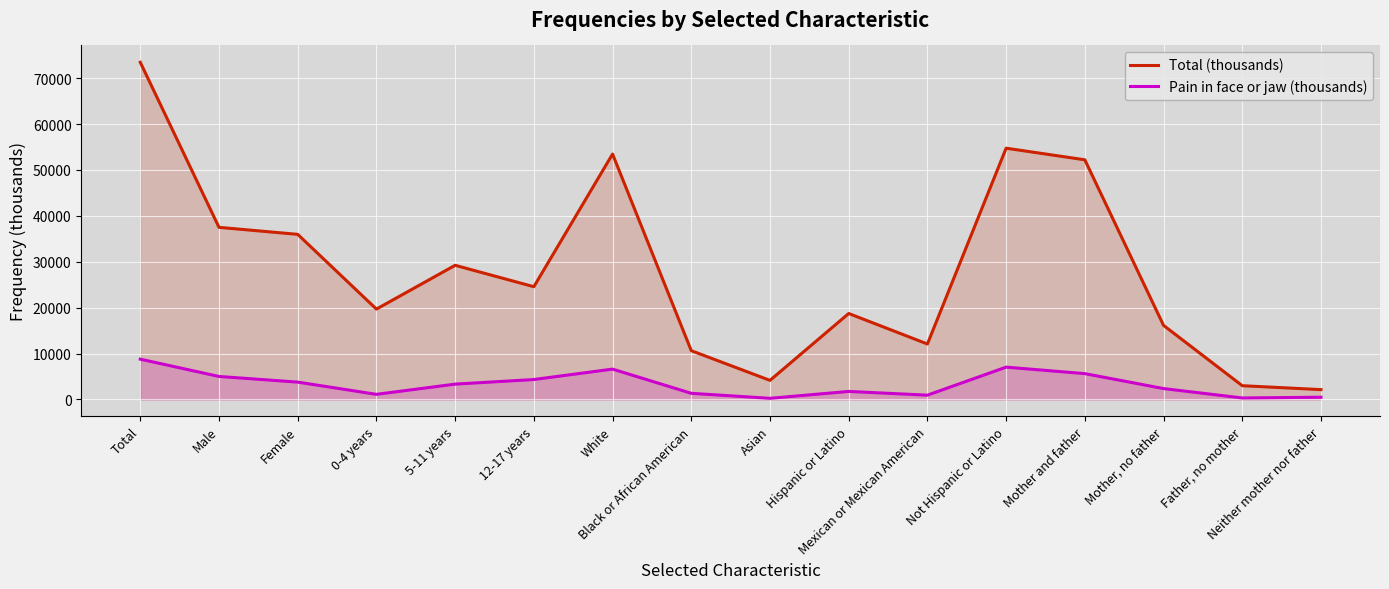

Which label corresponds to the smallest value in the chart?

Asian